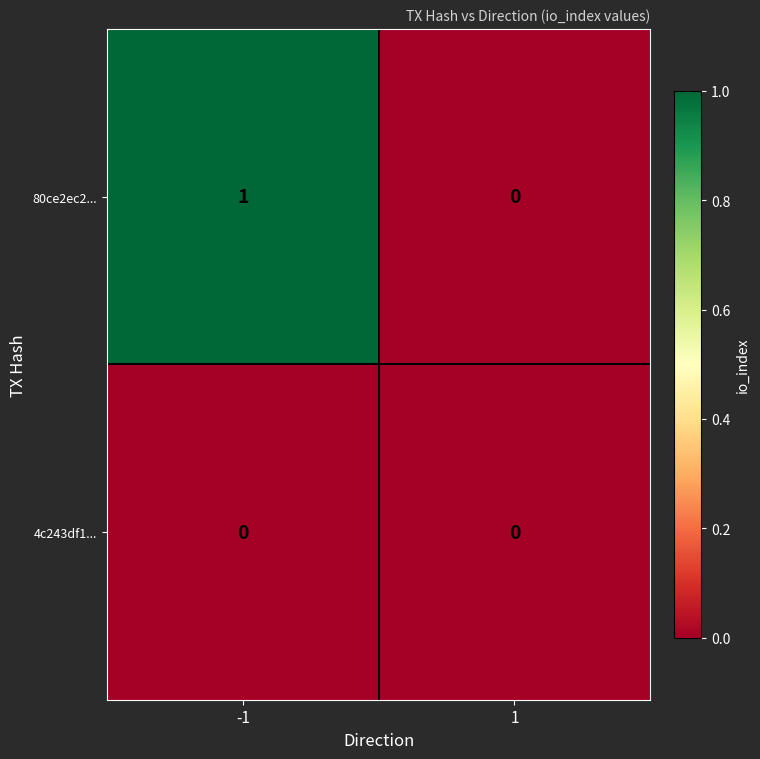

Reading left to right, list all the values displayed in this chart.

80ce2ec2...: 1	0
4c243df1...: 0	0